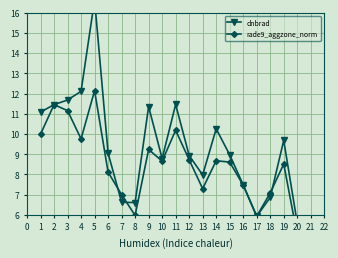

Does the chart have visible grid lines?

Yes